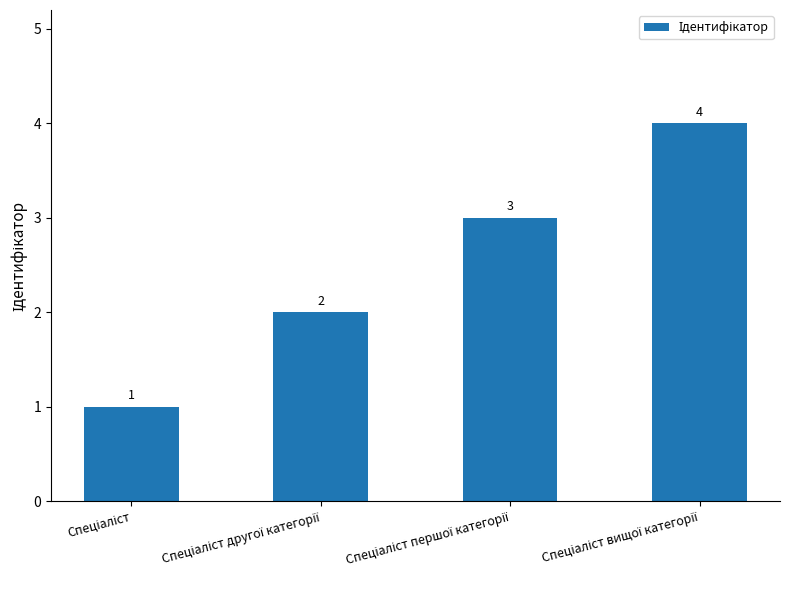

Count the number of data series in this chart.

1